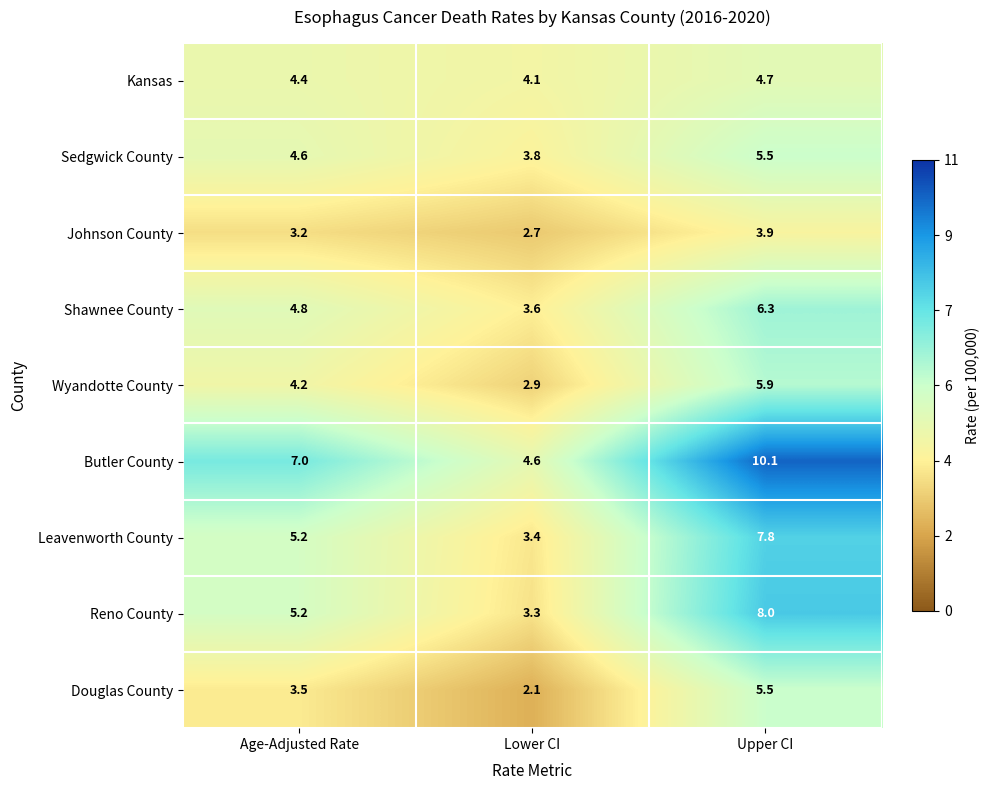

What is the spread (max minus min) of values at Age-Adjusted Rate?

3.8